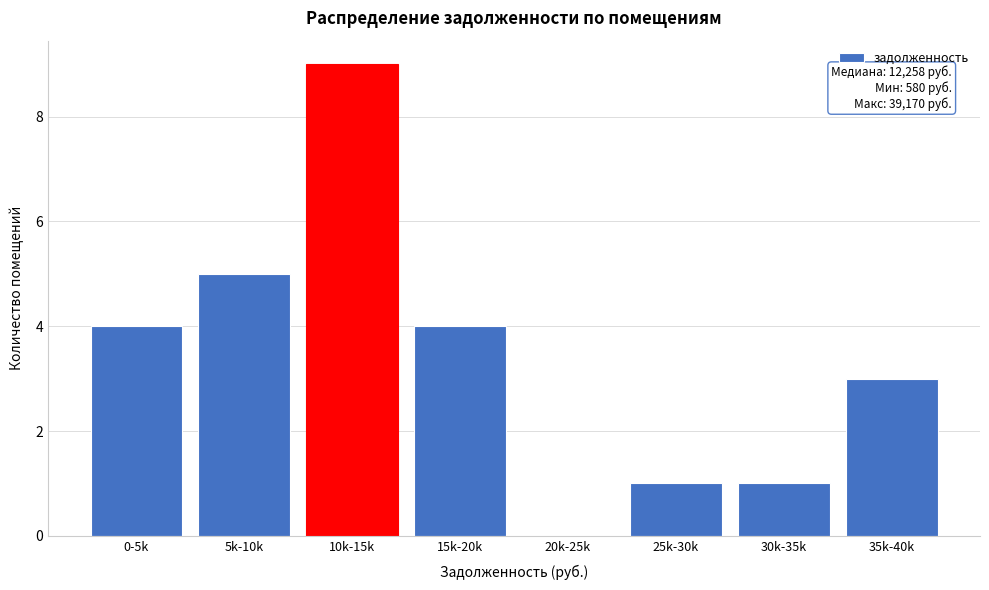

What is the approximate value at 10k-15k?

9